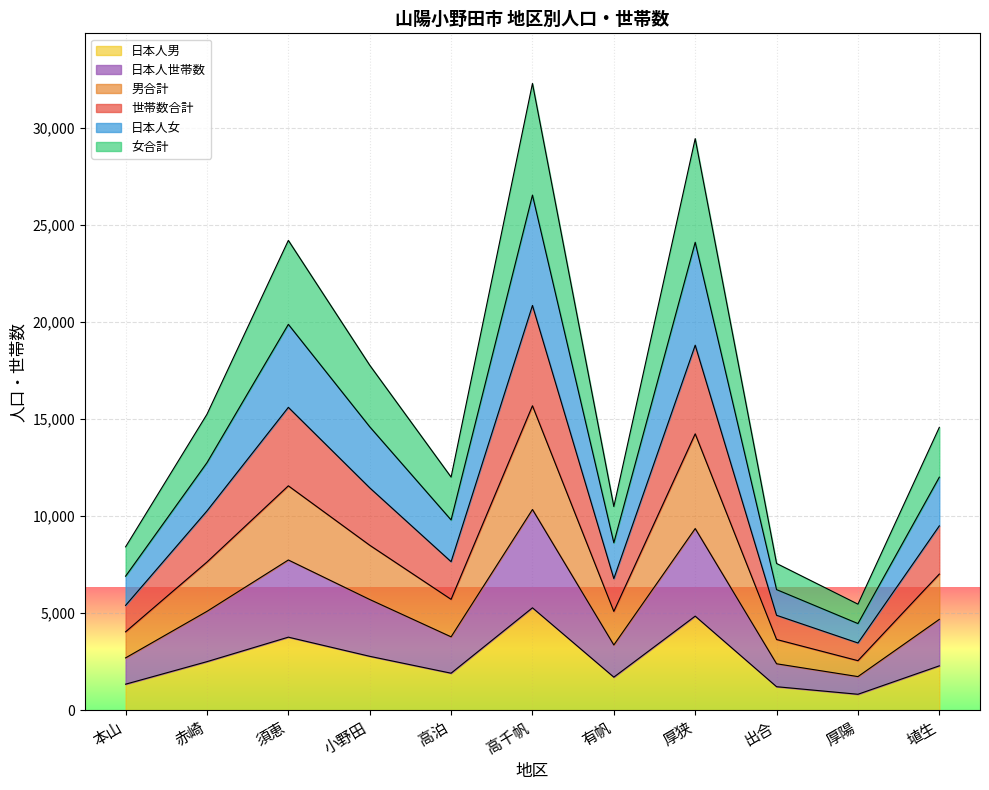

Which category has the lowest value in the 女合計 series?

厚陽